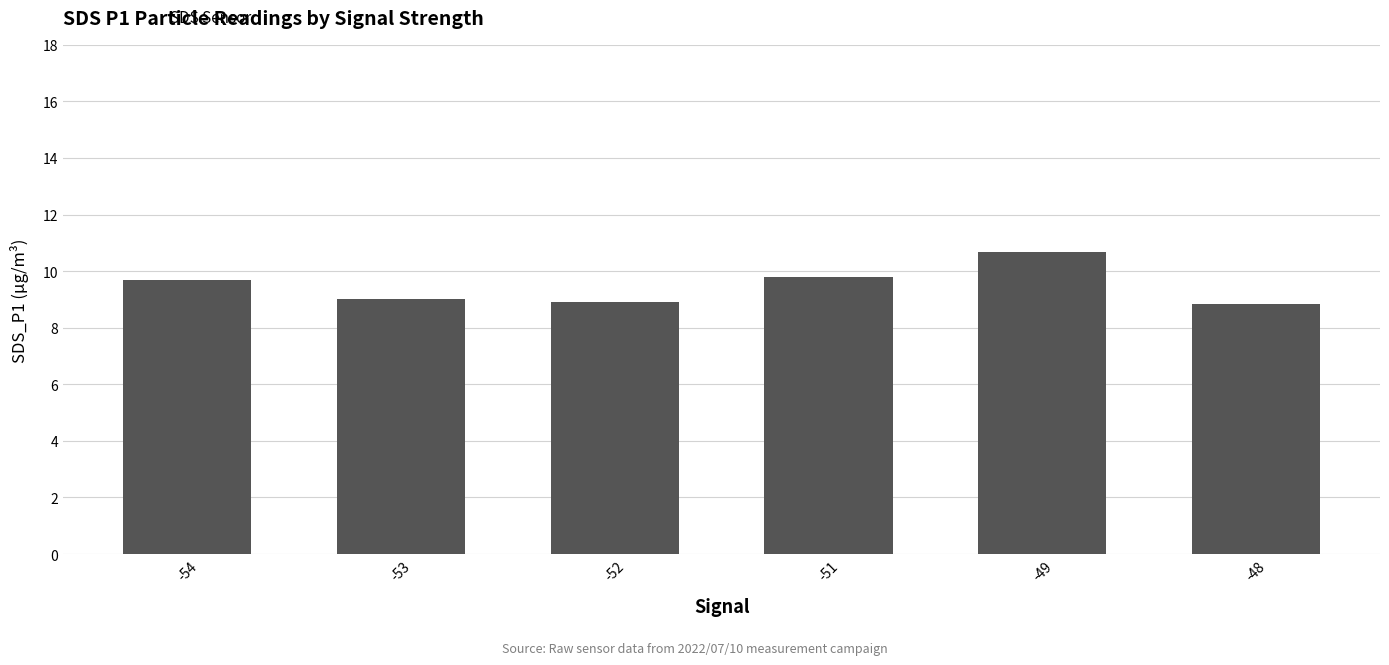

Does the chart contain stacked bars?

No